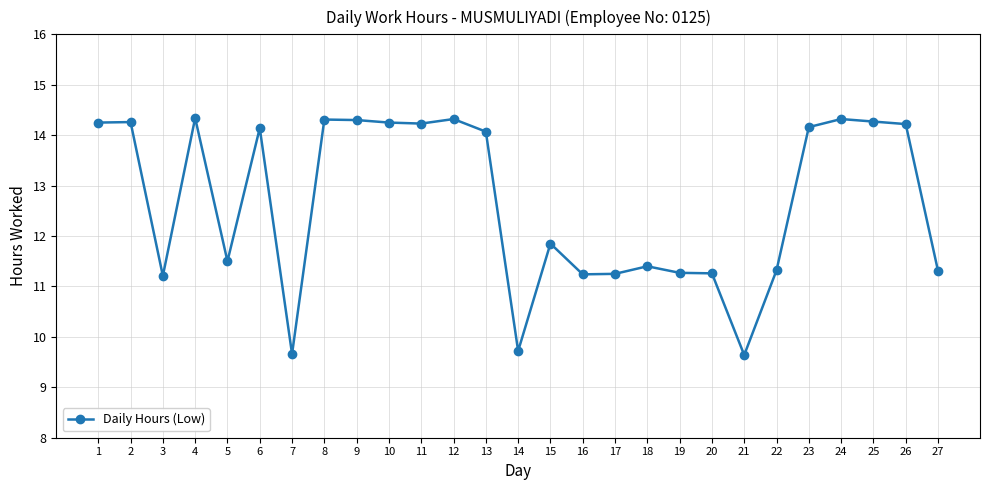

What is the difference between the second highest and minimum values?

4.7